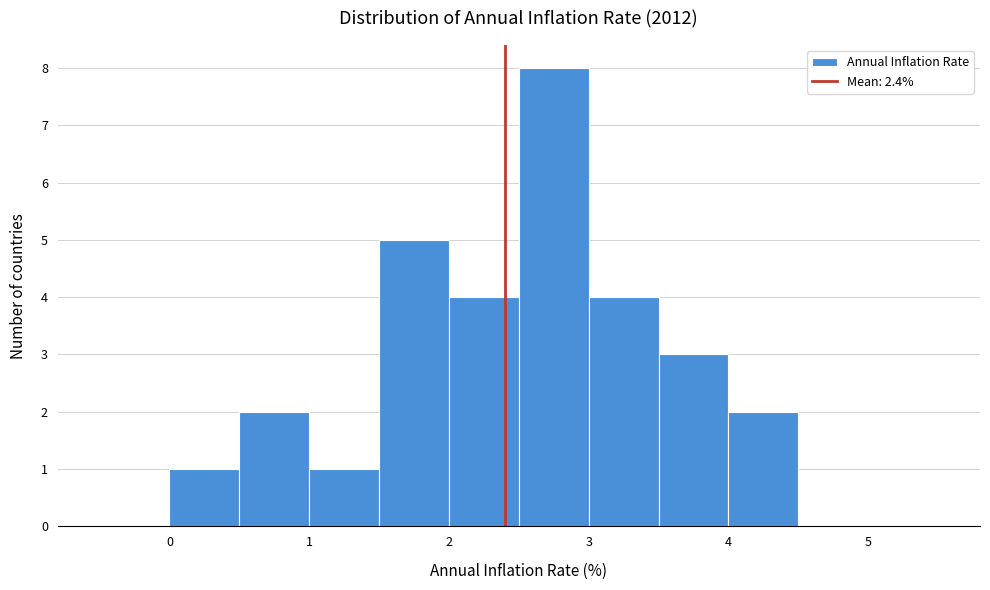

Reading left to right, transcribe this chart: for each bar, give the range it covers on the x-axis and its height. The values are not printed on the chart, so give them approximately, as read against the axis.

-0.5 to 0.0: 0
0.0 to 0.5: 1
0.5 to 1.0: 2
1.0 to 1.5: 1
1.5 to 2.0: 5
2.0 to 2.5: 4
2.5 to 3.0: 8
3.0 to 3.5: 4
3.5 to 4.0: 3
4.0 to 4.5: 2
4.5 to 5.0: 0
5.0 to 5.5: 0